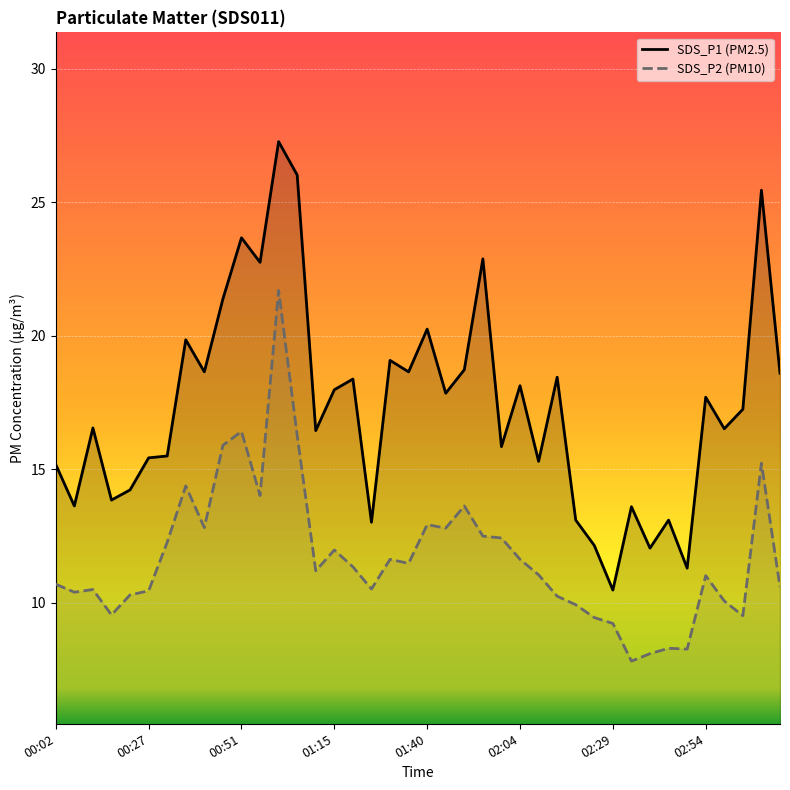

What is the highest value of the SDS_P2 (PM10) series?

21.7